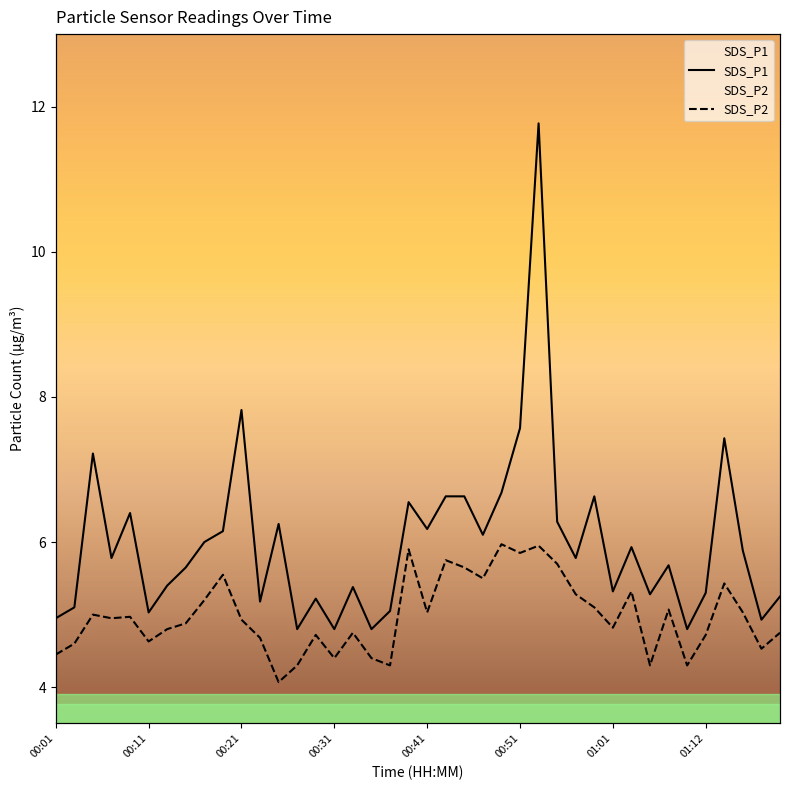

What is the value of the SDS_P1 point at the 5th from the left?

6.4